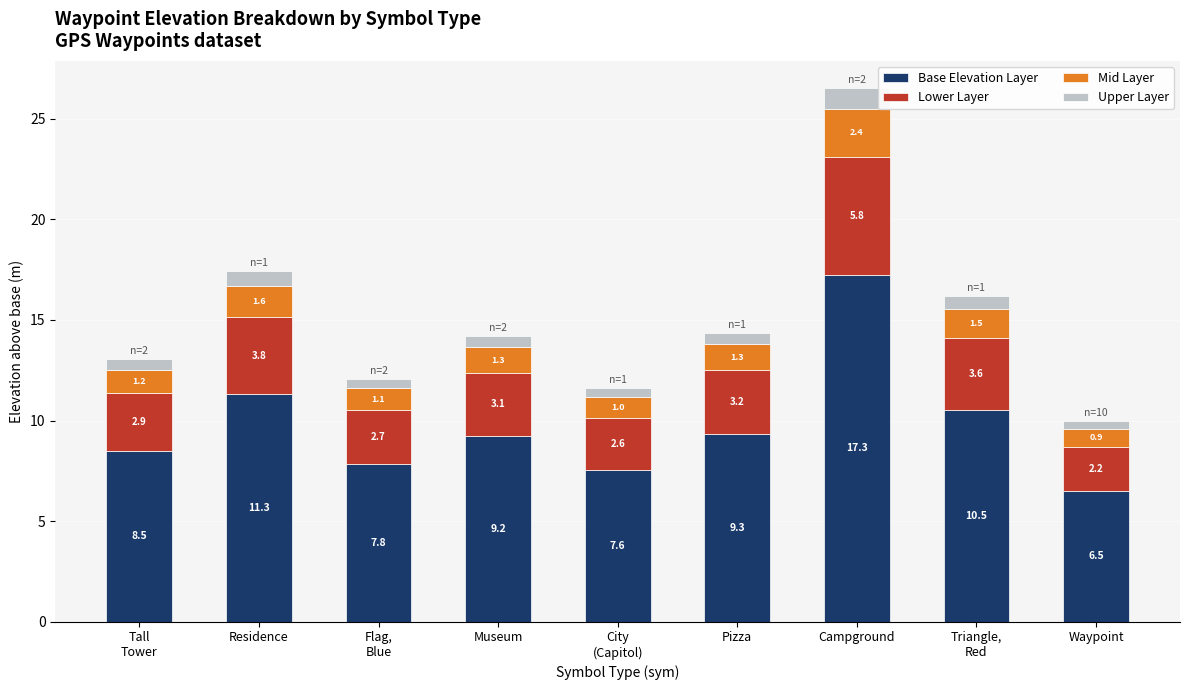

What is the difference between the Base Elevation Layer values at Waypoint and Campground?

10.8